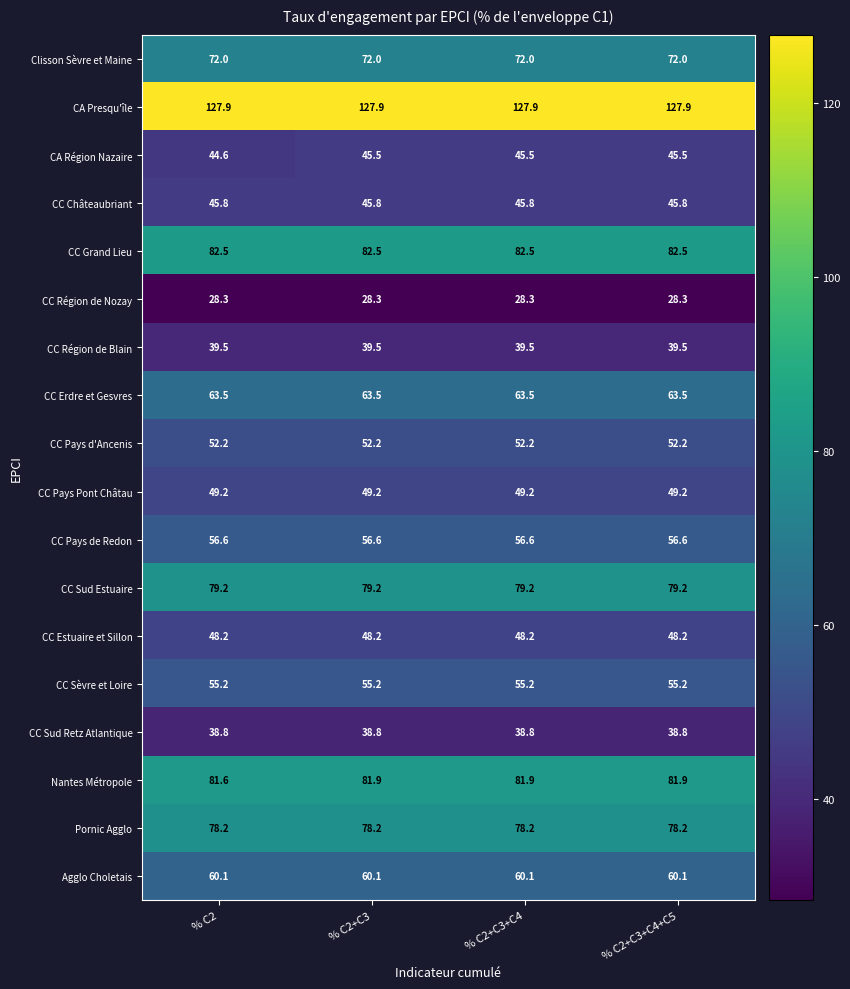

What is the approximate value of Nantes Métropole at % C2+C3?

81.9